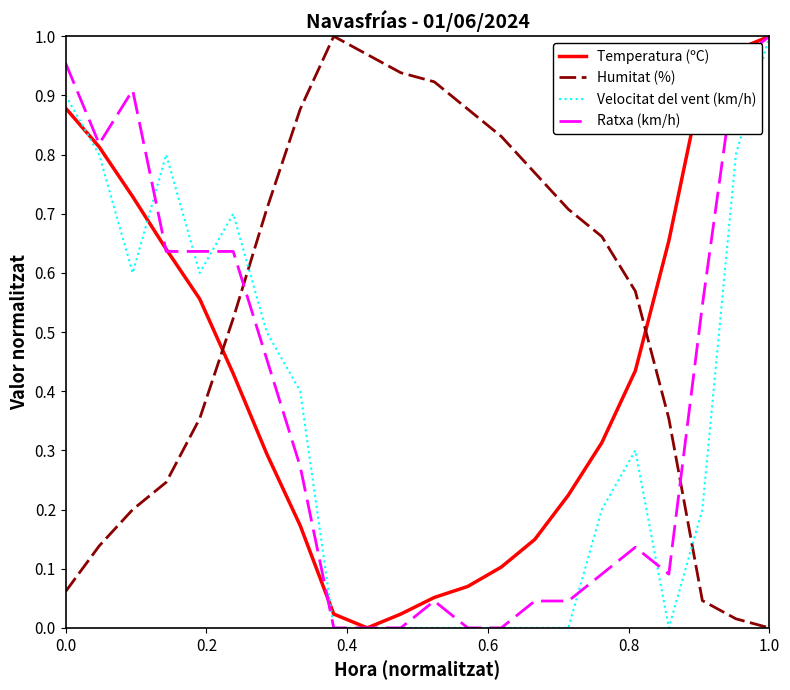

Which series has the largest total across all categories?

Humitat (%)